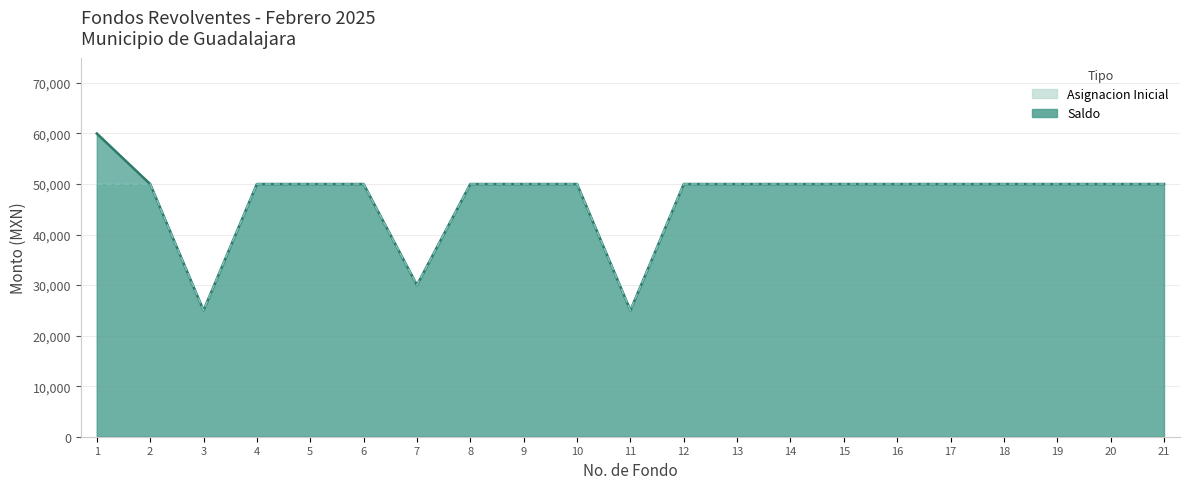

Reading right to left, transcribe all the data shown in this chart.

Saldo: 21=50000	20=50000	19=50000	18=50000	17=50000	16=50000	15=50000	14=50000	13=50000	12=50000	11=25000	10=50000	9=50000	8=50000	7=30000	6=50000	5=50000	4=50000	3=25000	2=50000	1=60000
Asignacion Inicial: 21=50000	20=50000	19=50000	18=50000	17=50000	16=50000	15=50000	14=50000	13=50000	12=50000	11=25000	10=50000	9=50000	8=50000	7=30000	6=50000	5=50000	4=50000	3=25000	2=50000	1=50000